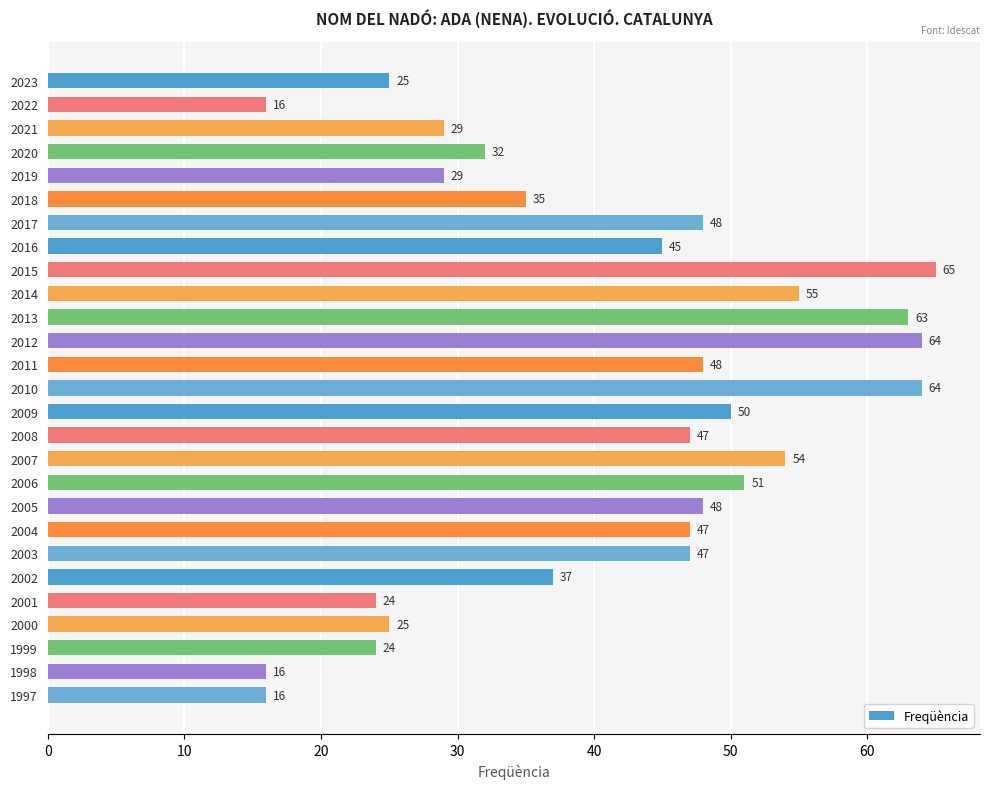

Is it true that the value at 2015 is 65?

True